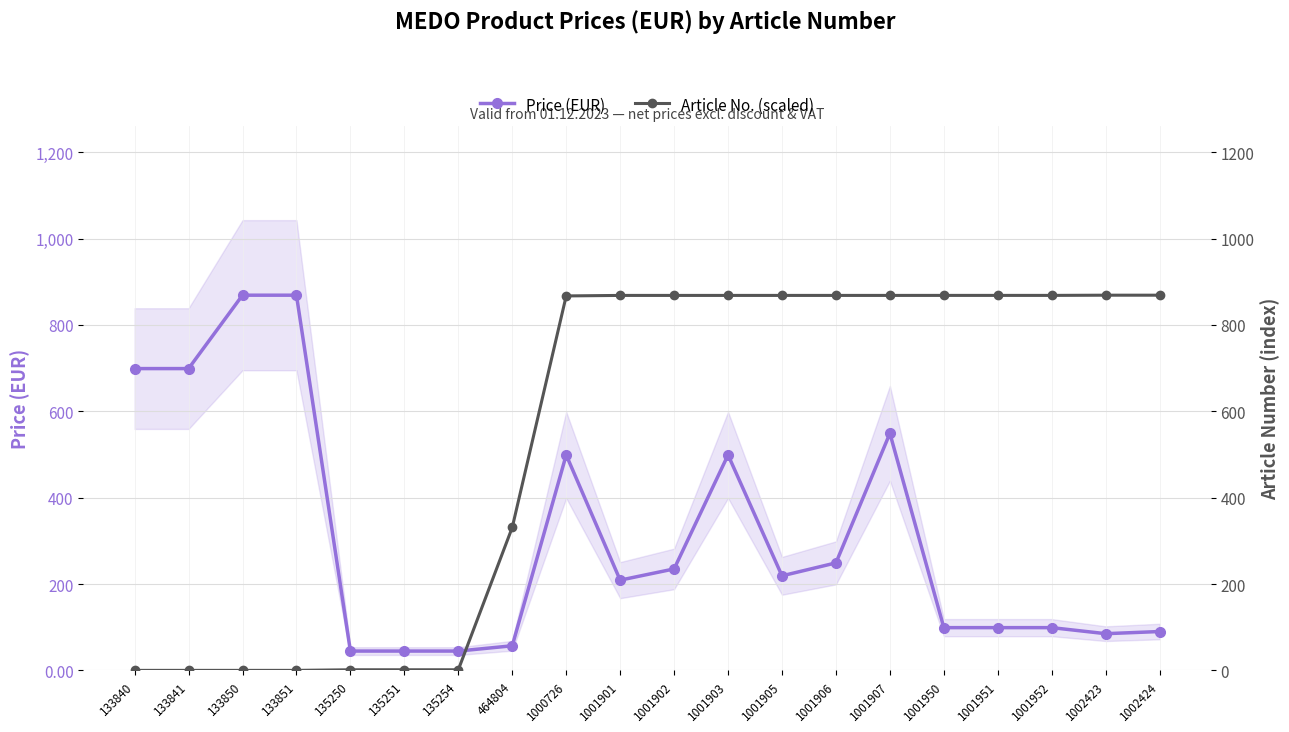

List the series in order of their peak value, lowest first.

Price (EUR), Article No. (scaled)